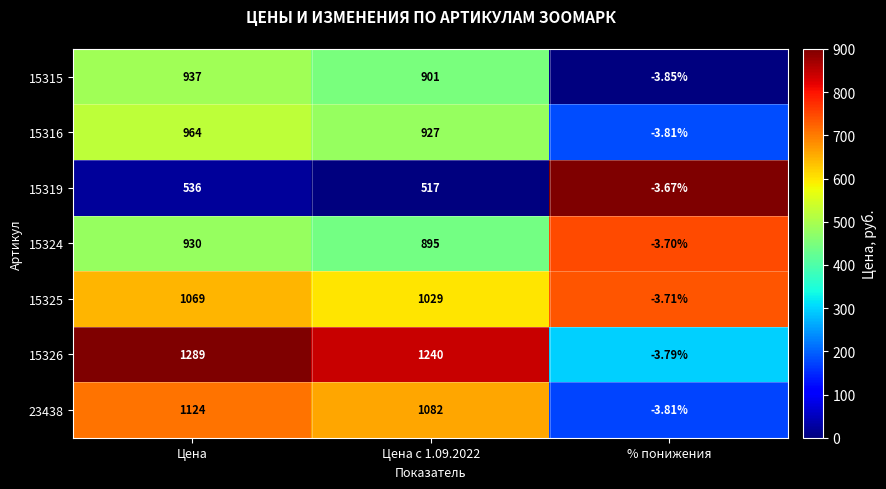

At which label does 23438 reach its minimum?

% понижения